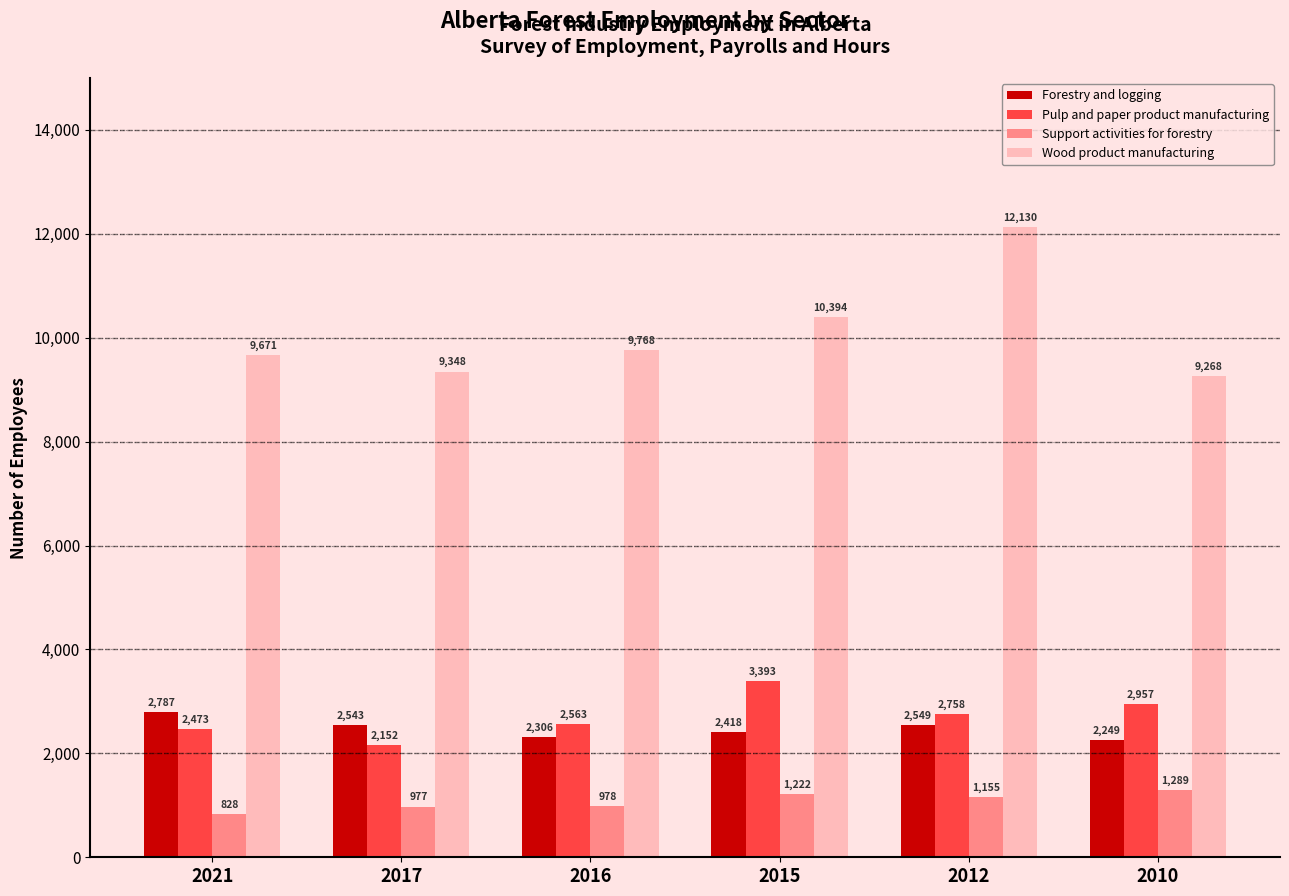

What is the difference between the highest and lowest values at 2017?

8371